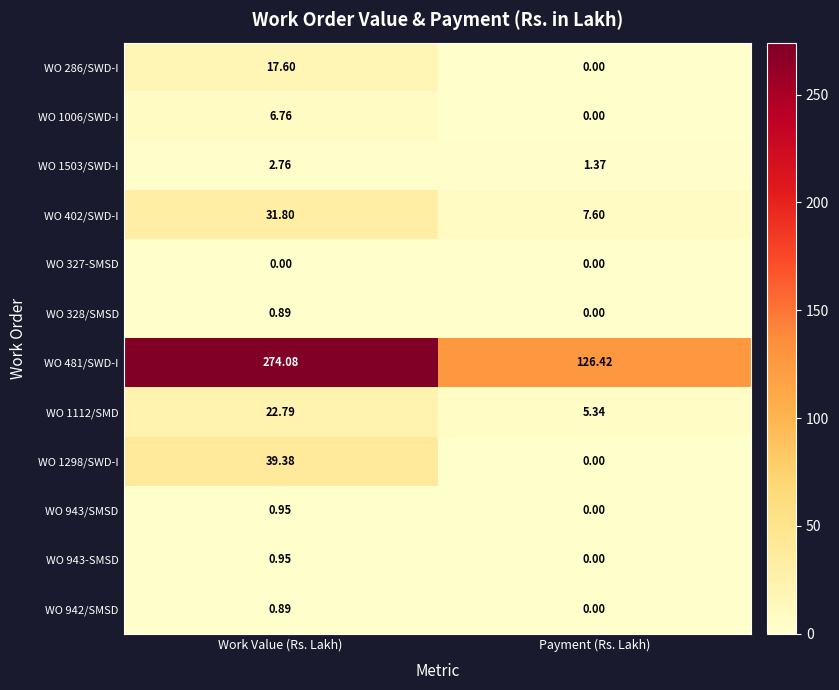

At how many categories does at least one series exceed 3?

2